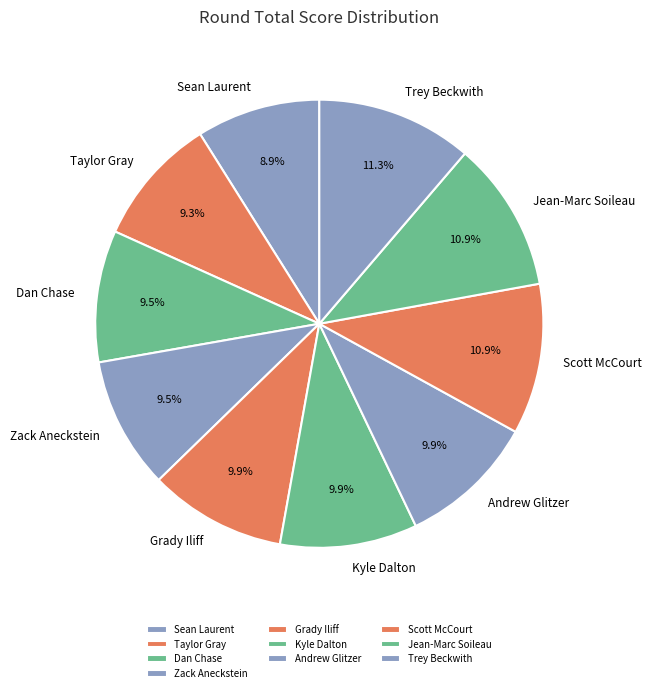

To the nearest percent, what portion does Taylor Gray represent?

9%